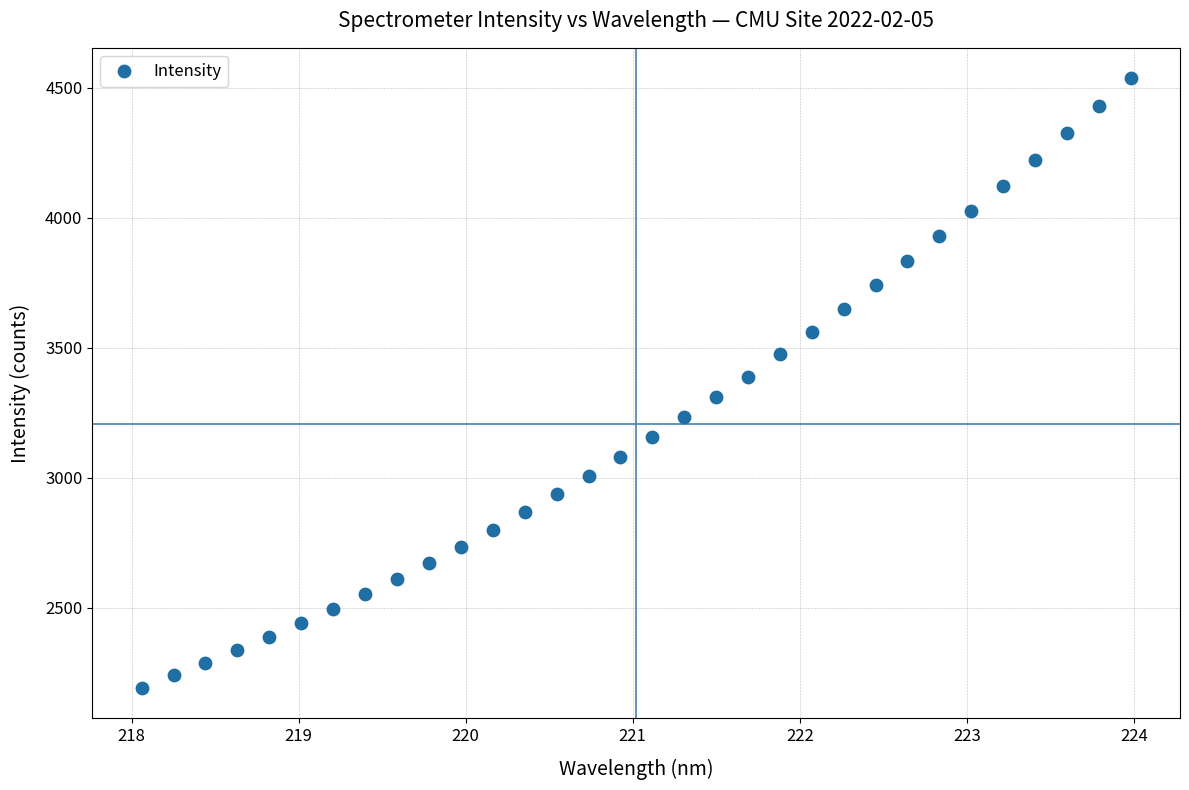

What is the range of X values (max minus min)?

5.9